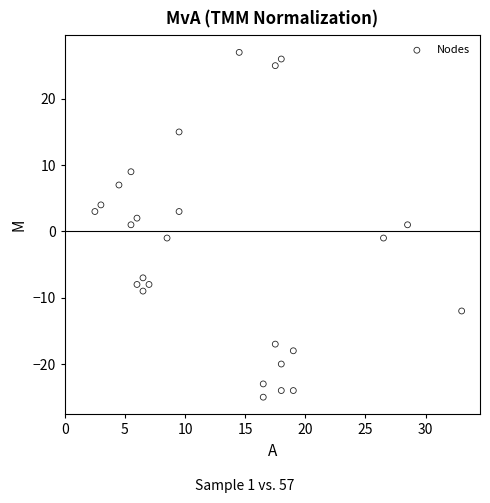

What is the range of Y values (max minus min)?

52